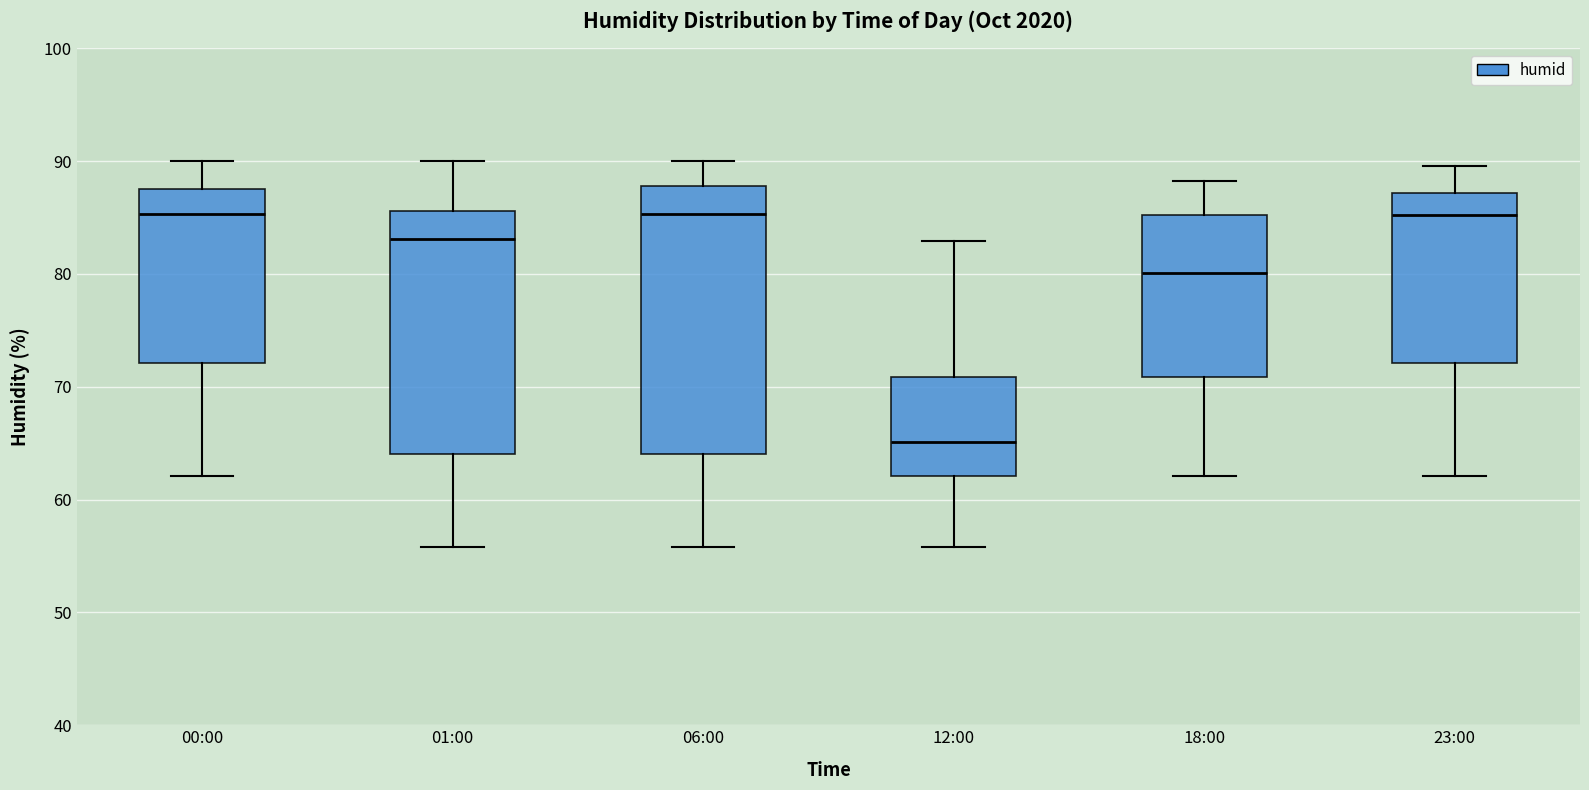

Which box is the tallest, from its lower edge to its upper edge?

06:00